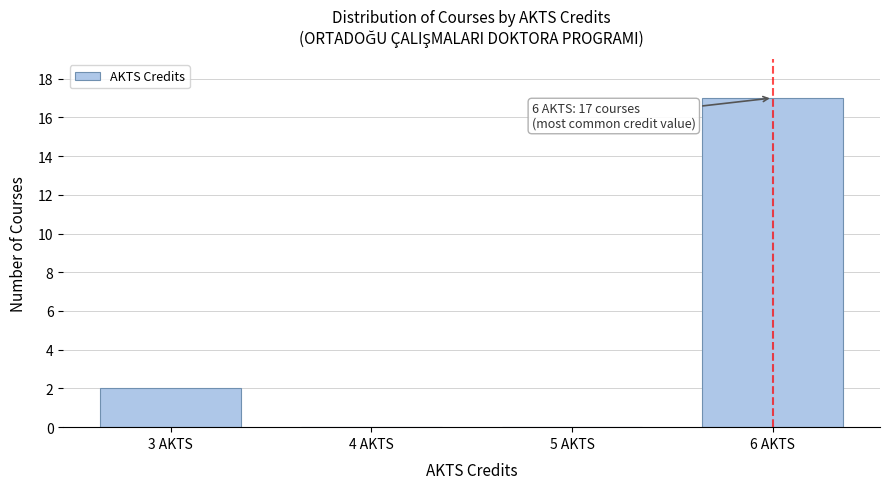

Over which range of the x-axis is the bar tallest?

5.5 to 6.5